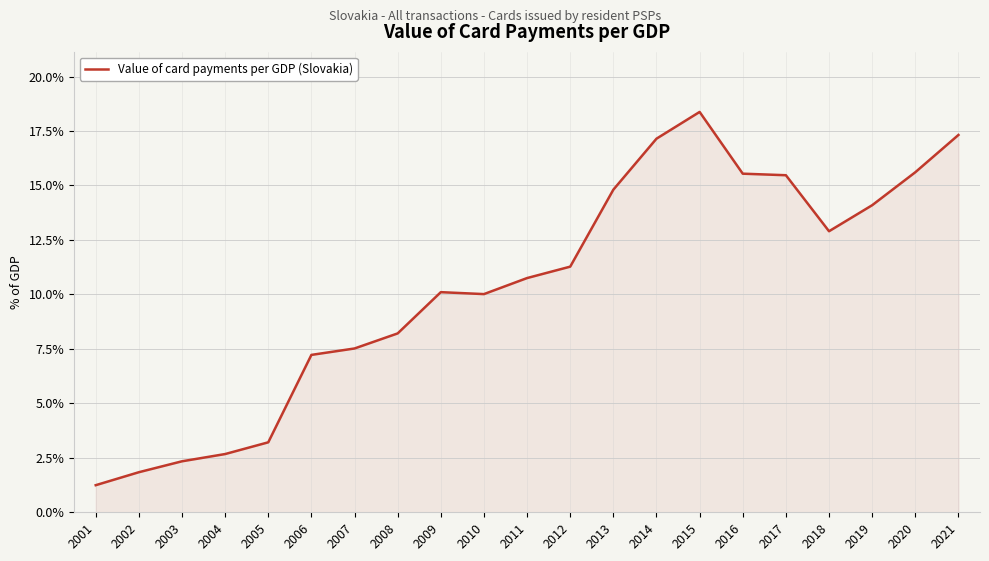

Which has a higher value, 2009 or 2019?

2019